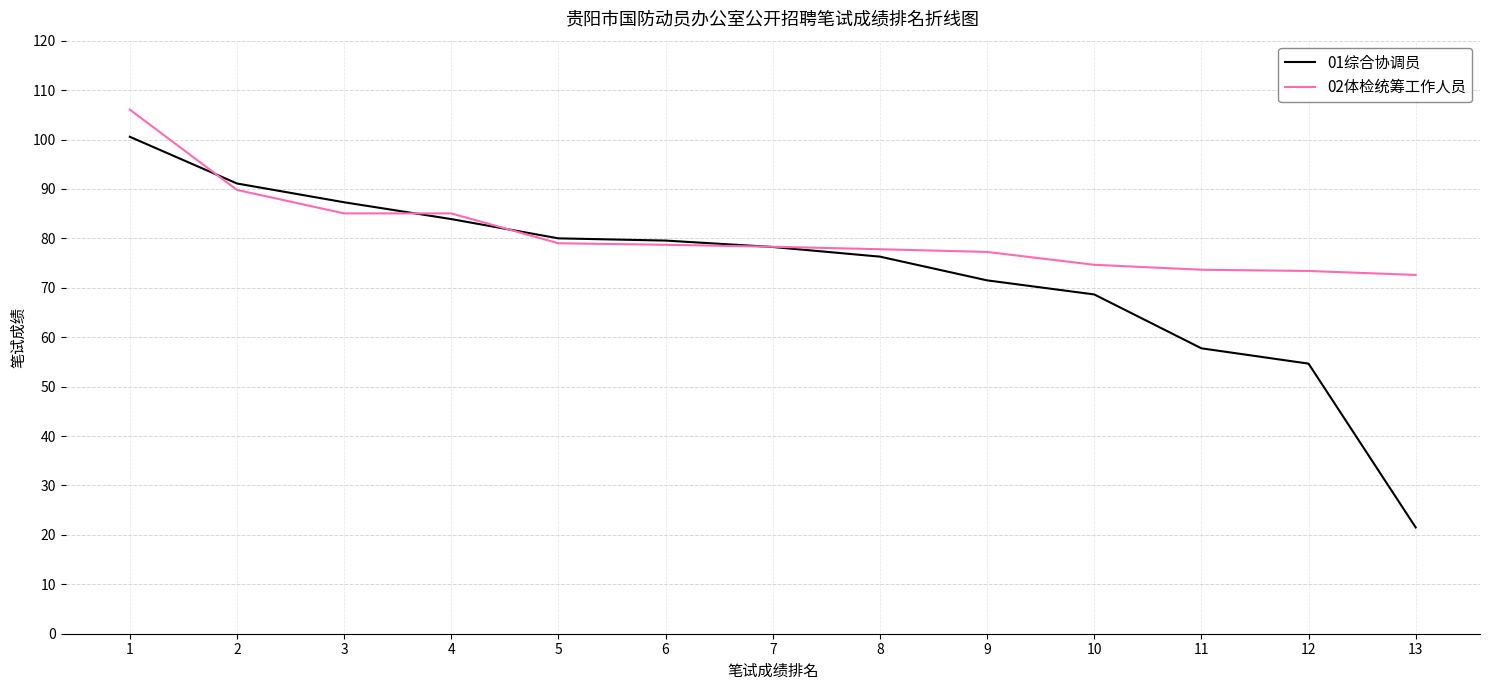

Which label corresponds to the smallest value in the chart?

13